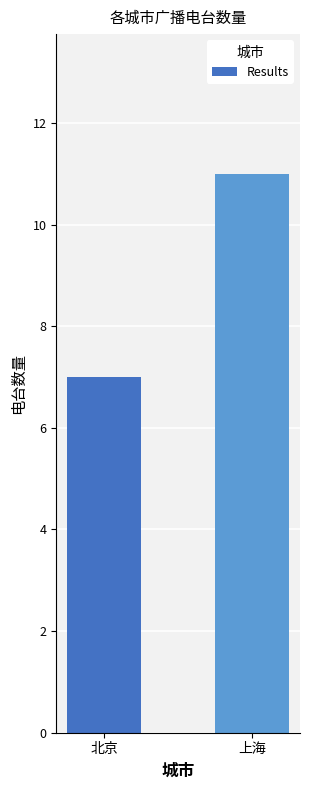

What is the smallest value displayed?

7